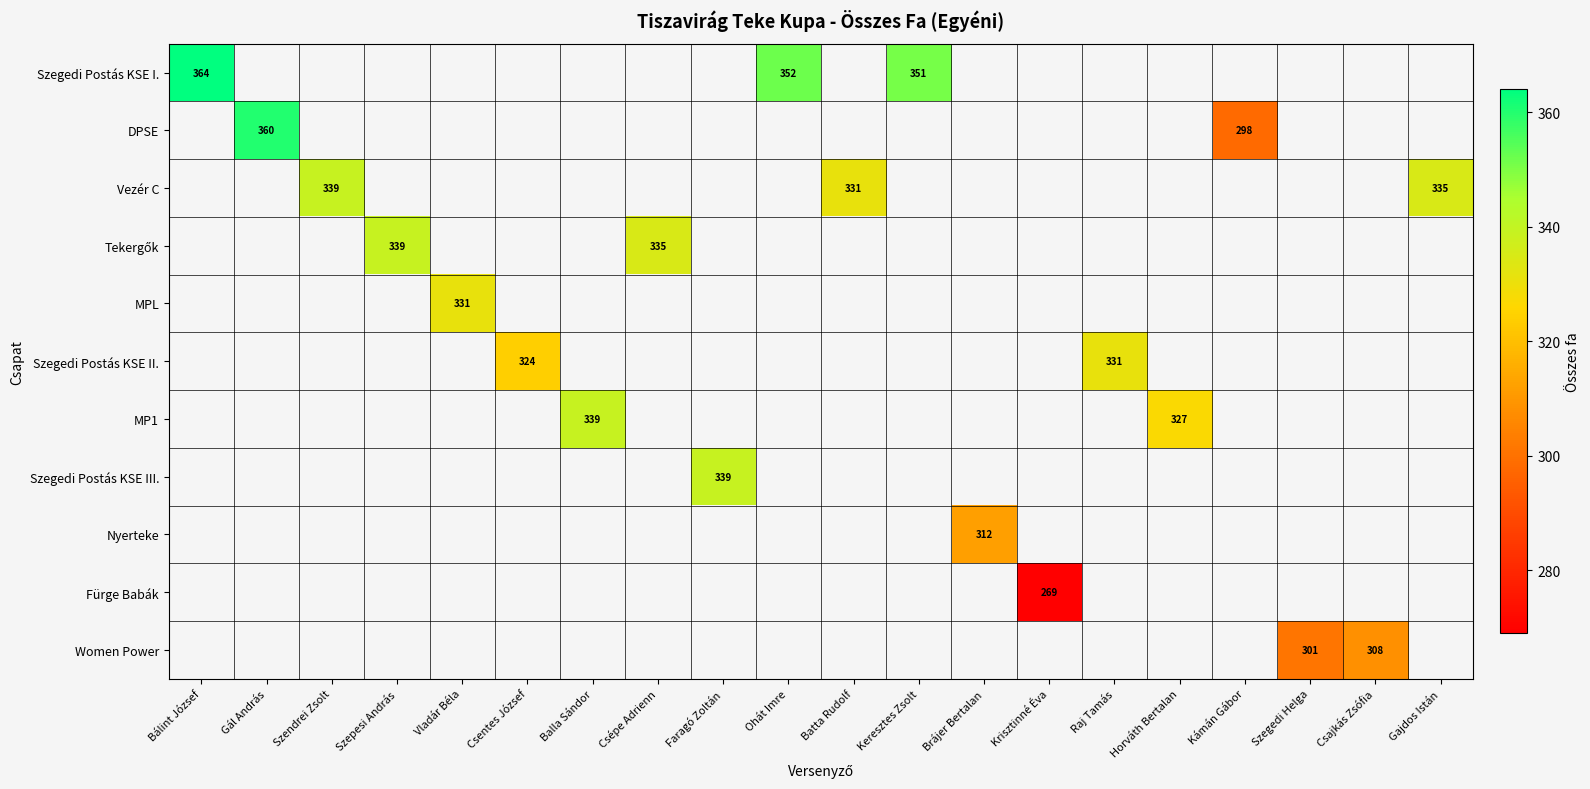

Is the value of Nyerteke at Vladár Béla greater than the value of Szegedi Postás KSE I. at Gajdos Istán?

No